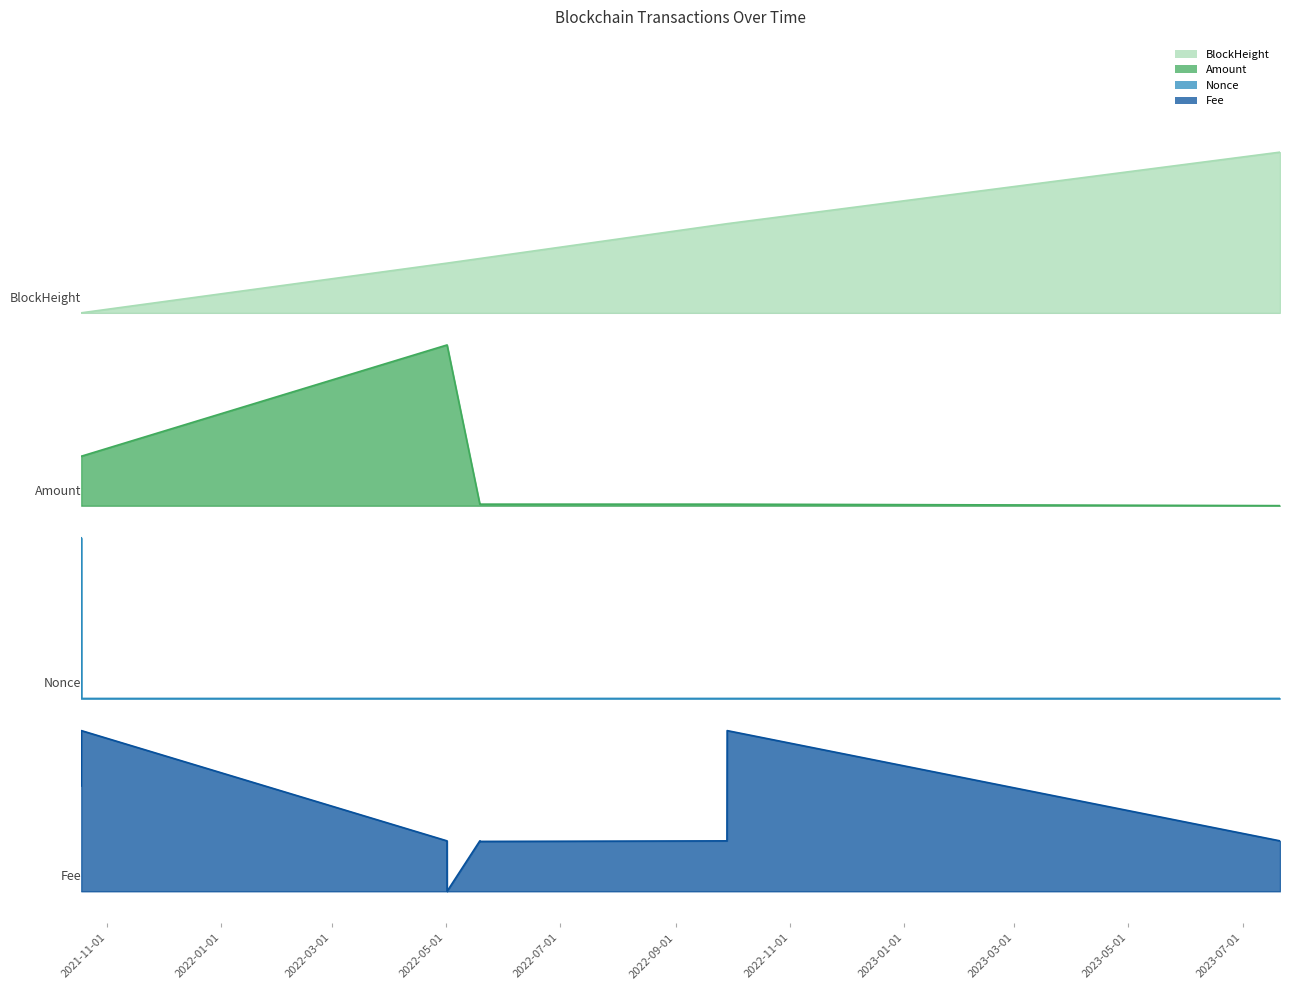

True or false: BlockHeight and Amount cross at least once.

False